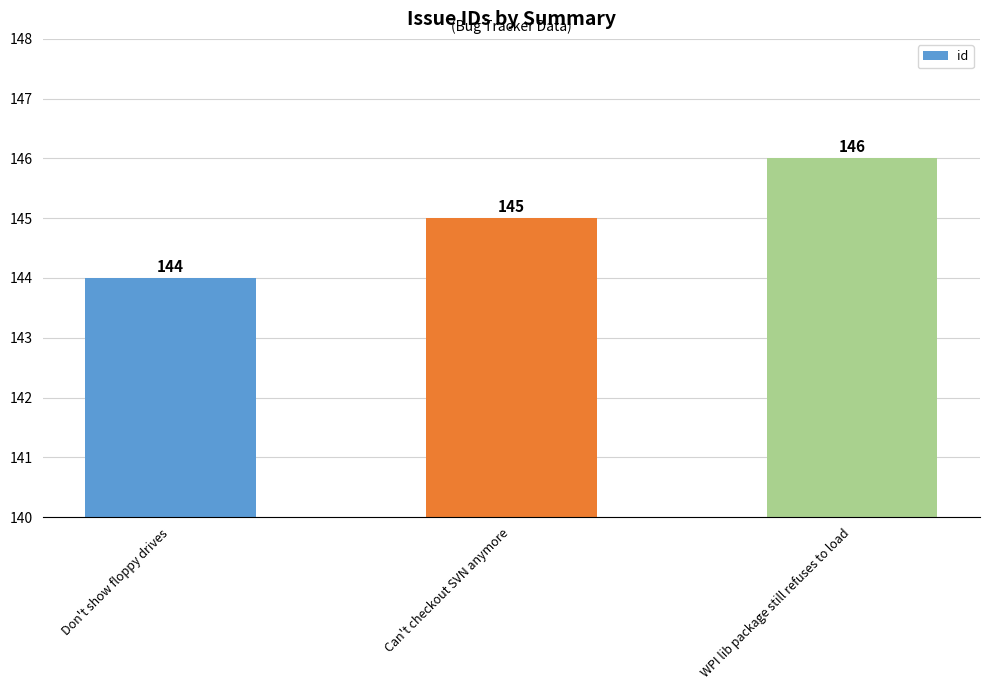

What is the smallest value displayed?

144